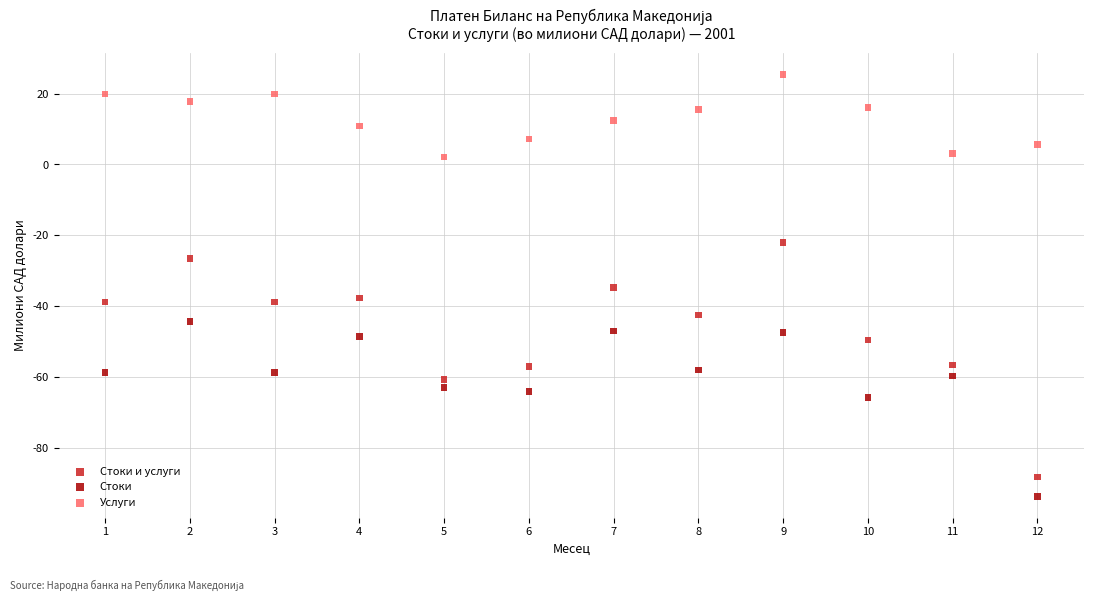

Which series has the largest Y range (max minus min)?

Стоки и услуги